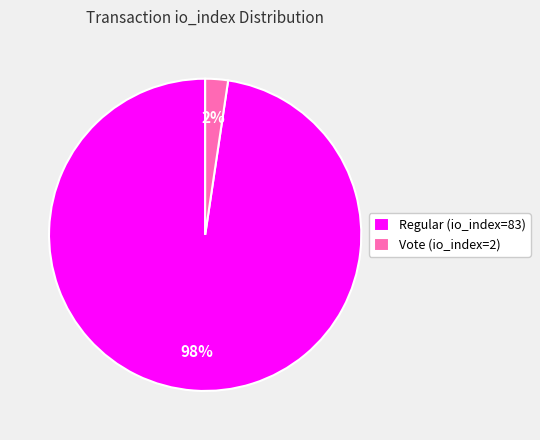

Which has a higher value, Regular (io_index=83) or Vote (io_index=2)?

Regular (io_index=83)